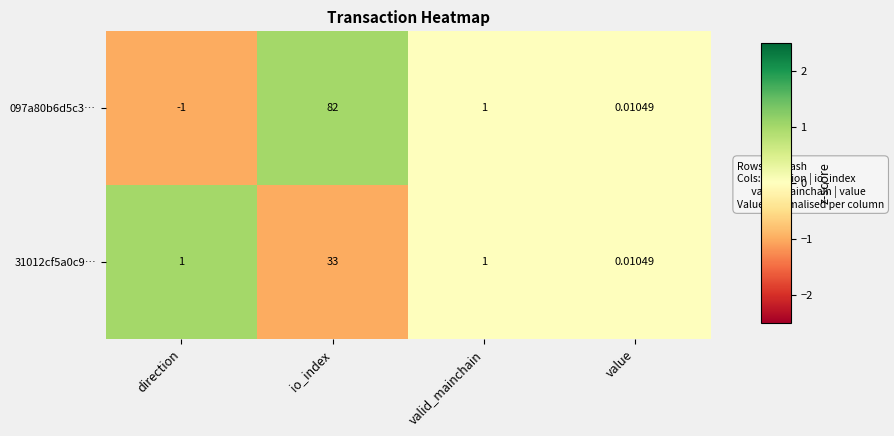

List the labels in order of 097a80b6d5c3… value, smallest first.

direction, value, valid_mainchain, io_index